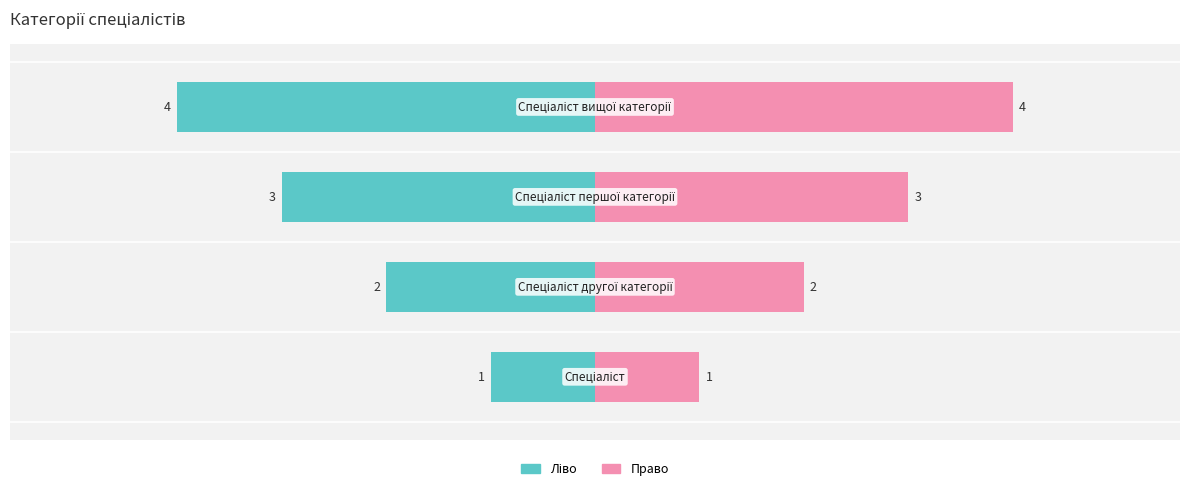

Is it true that the value at Спеціаліст is 1?

True